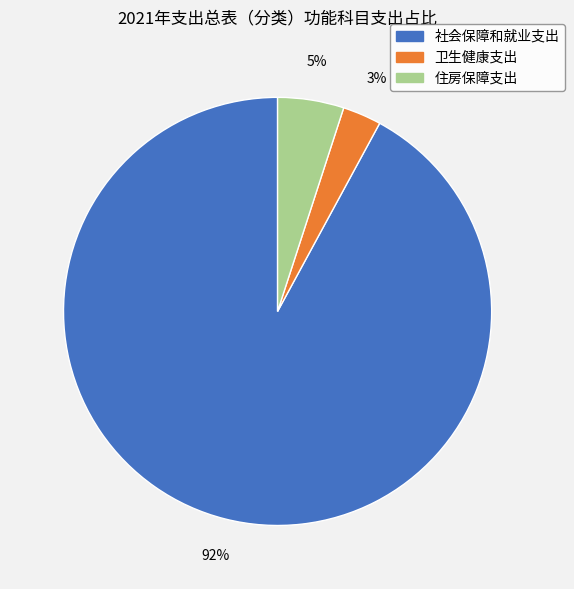

How many segments does this pie chart have?

3